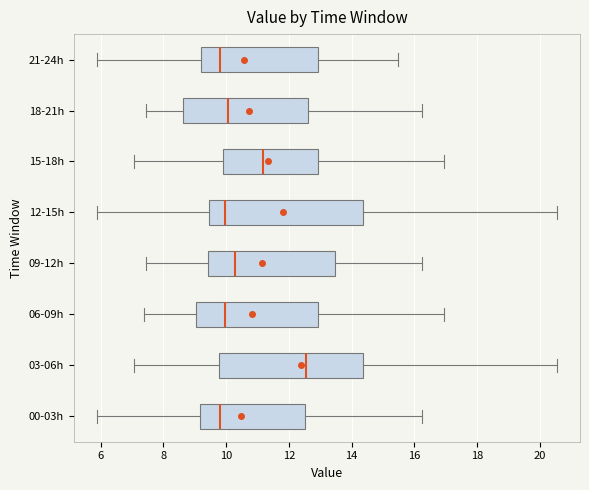

Reading bottom to top, transcribe this box plot: for each box, give where its median line is, the range the box spans, and where its two whiskers end, as read against the x-axis. The values are not printed on the chart, so give them approximately, as read against the axis.

00-03h: median 9.8, box 9.2 to 12.6, whiskers 5.8 to 16.2
03-06h: median 12.6, box 9.8 to 14.4, whiskers 7.0 to 20.6
06-09h: median 10.0, box 9.0 to 13.0, whiskers 7.4 to 17.0
09-12h: median 10.2, box 9.4 to 13.4, whiskers 7.4 to 16.2
12-15h: median 10.0, box 9.4 to 14.4, whiskers 5.8 to 20.6
15-18h: median 11.2, box 9.8 to 13.0, whiskers 7.0 to 17.0
18-21h: median 10.0, box 8.6 to 12.6, whiskers 7.4 to 16.2
21-24h: median 9.8, box 9.2 to 13.0, whiskers 5.8 to 15.4